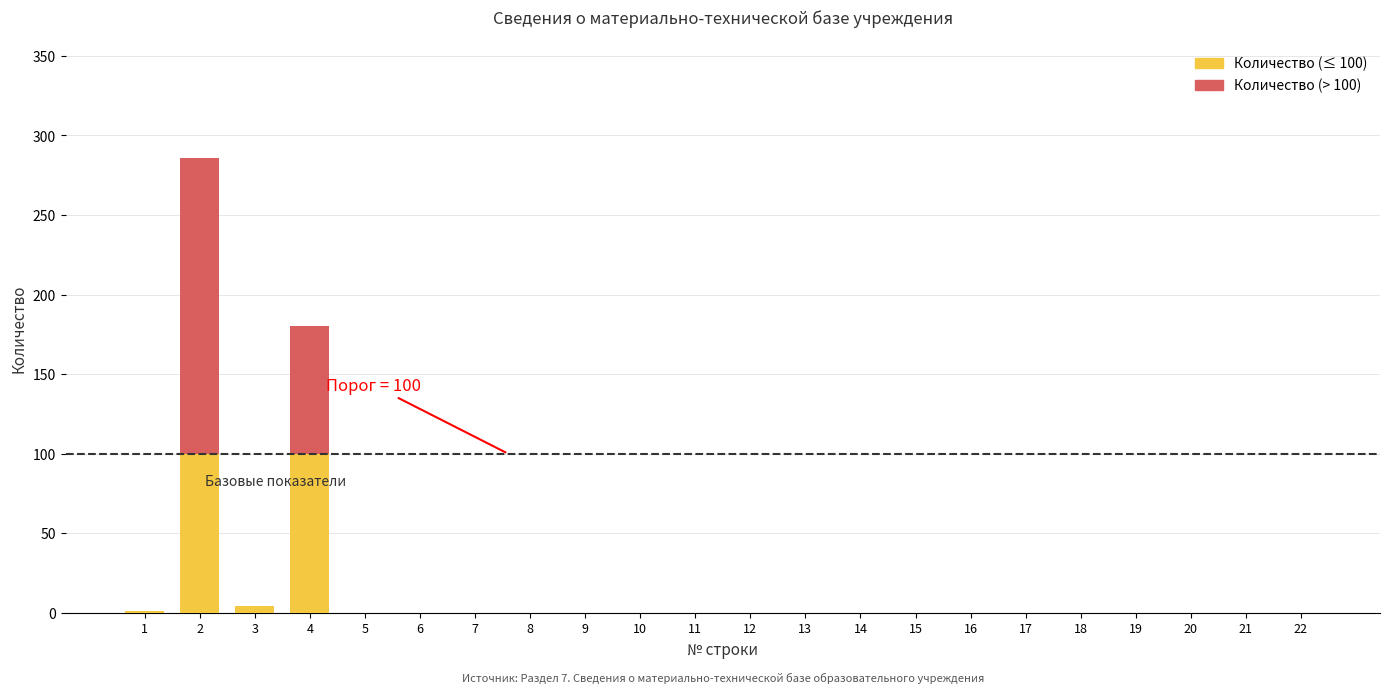

Are the bars horizontal?

No